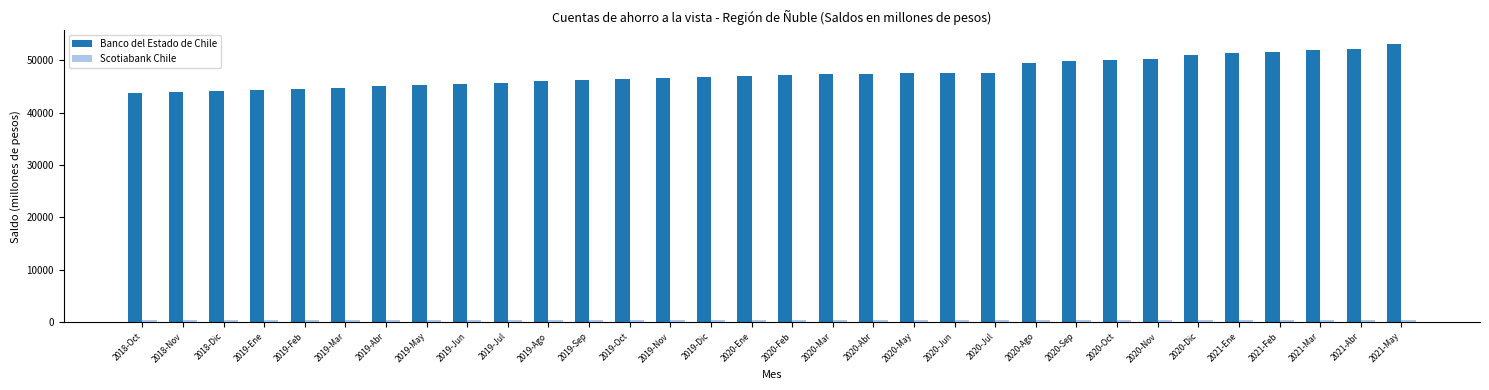

Which series has the largest range (max minus min)?

Banco del Estado de Chile